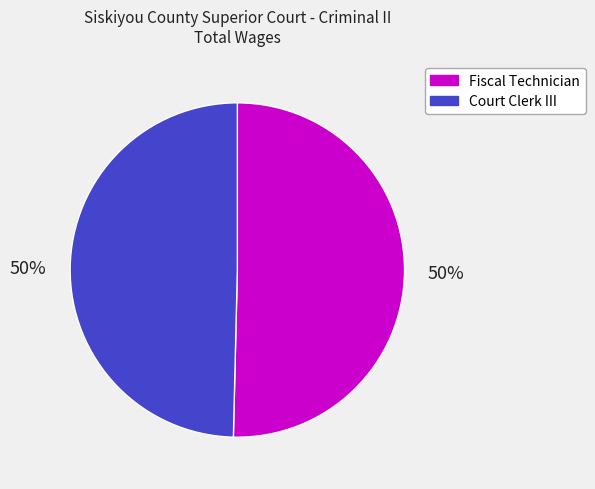

Approximately how many times larger is the value at Court Clerk III compared to Fiscal Technician?

1.0